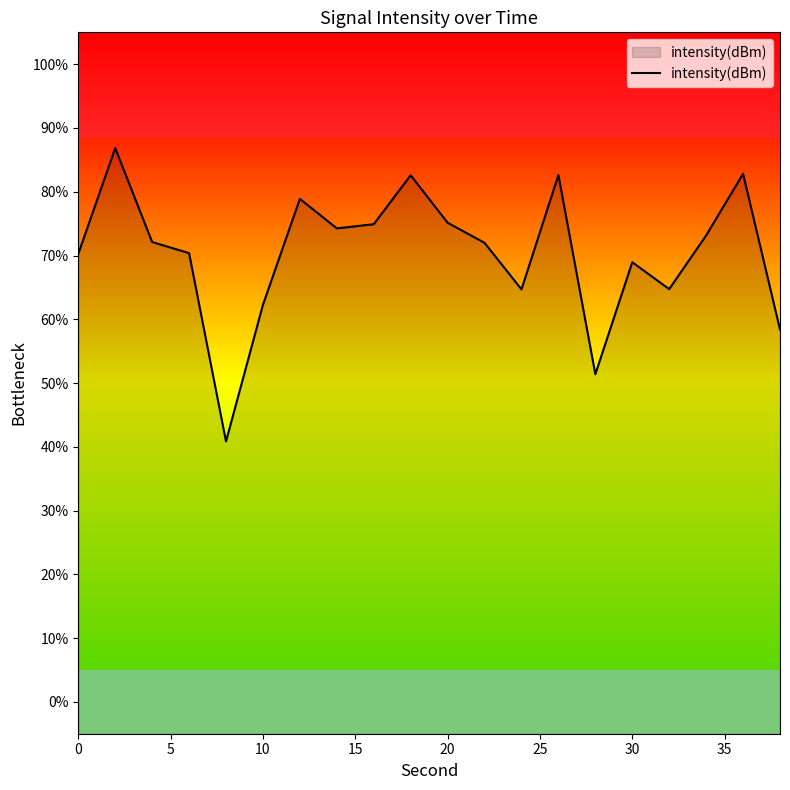

Reading left to right, transcribe all the data shown in this chart.

70.3	86.8	72.1	70.4	40.8	62.3	78.9	74.3	74.9	82.6	75.1	72.0	64.7	82.6	51.4	68.9	64.7	73.1	82.8	58.4